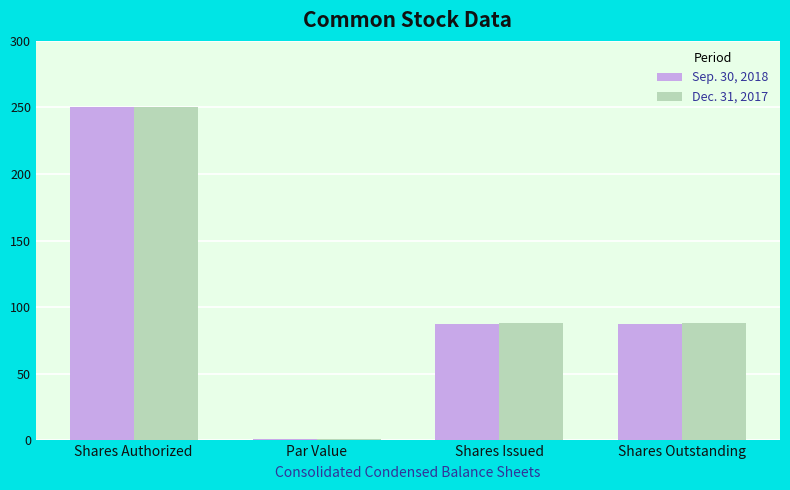

What is the difference between the Sep. 30, 2018 values at Par Value and Shares Authorized?

249.0